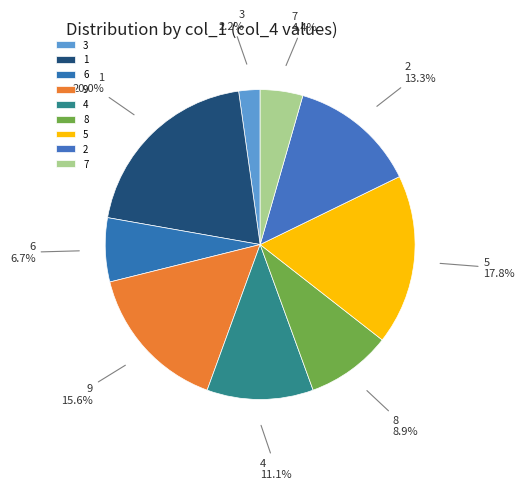

To the nearest percent, what percentage of the pie is 3?

2%